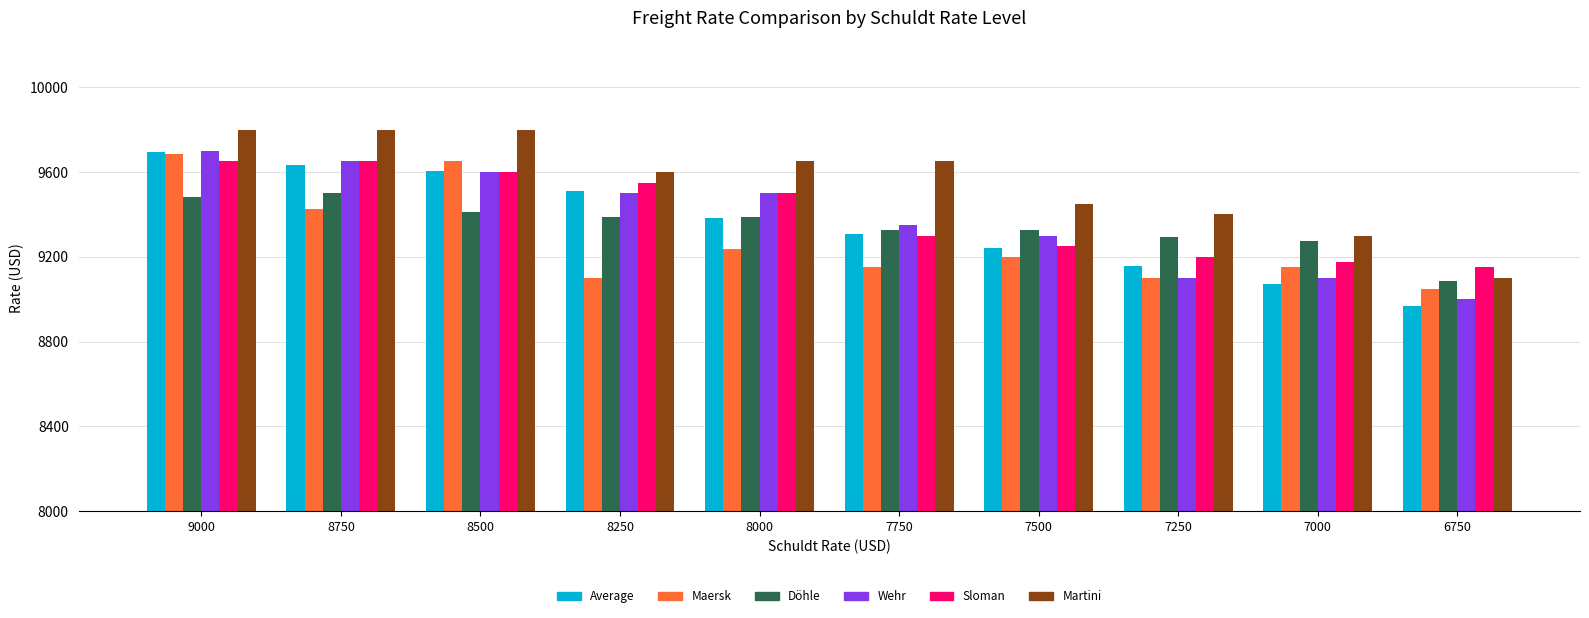

The value of Wehr at 9000 is 17299. True or false?

False